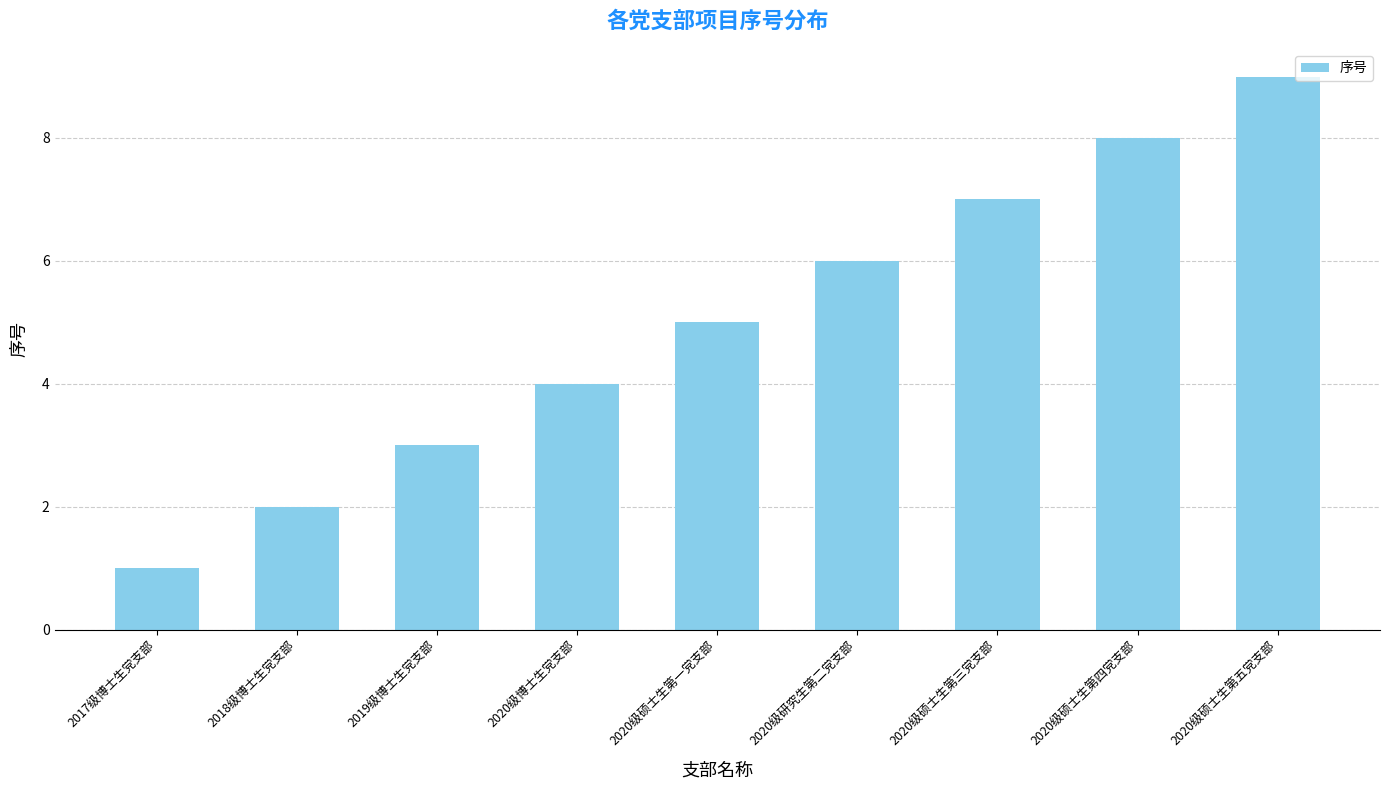

Which category has the highest value across all series?

2020级硕士生第五党支部